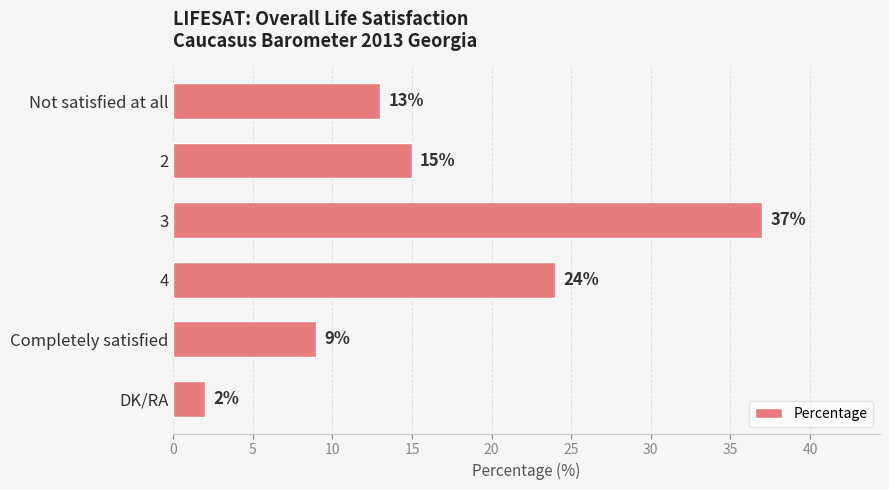

Which label corresponds to the smallest value in the chart?

DK/RA